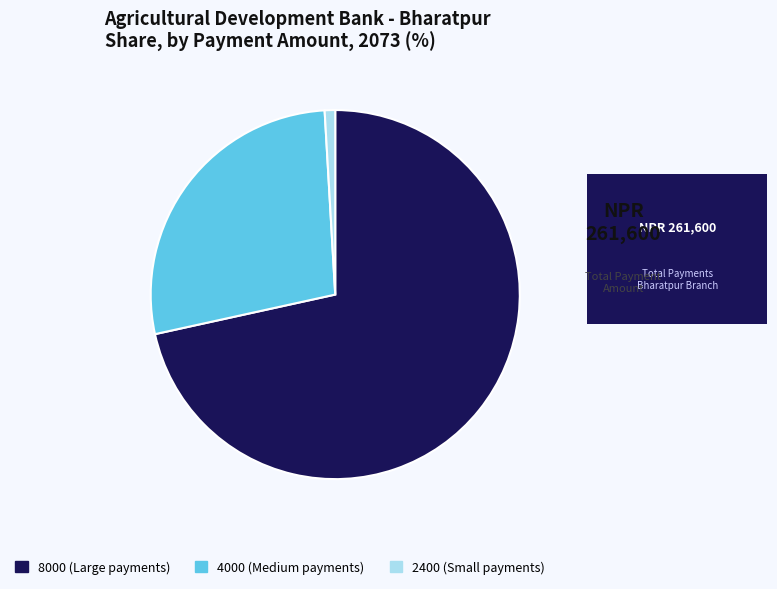

Is there a majority slice in this chart?

Yes